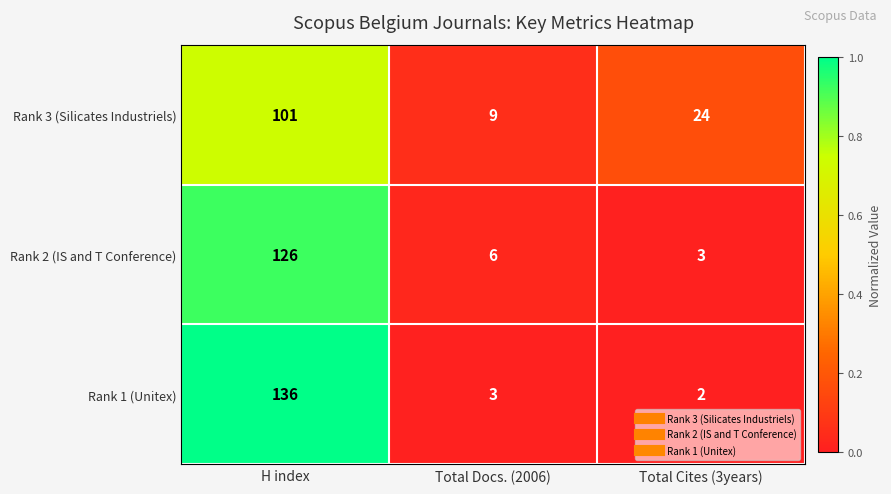

Reading left to right, list all the values displayed in this chart.

Rank 3 (Silicates Industriels): H index=101	Total Docs. (2006)=9	Total Cites (3years)=24
Rank 2 (IS and T Conference): H index=126	Total Docs. (2006)=6	Total Cites (3years)=3
Rank 1 (Unitex): H index=136	Total Docs. (2006)=3	Total Cites (3years)=2